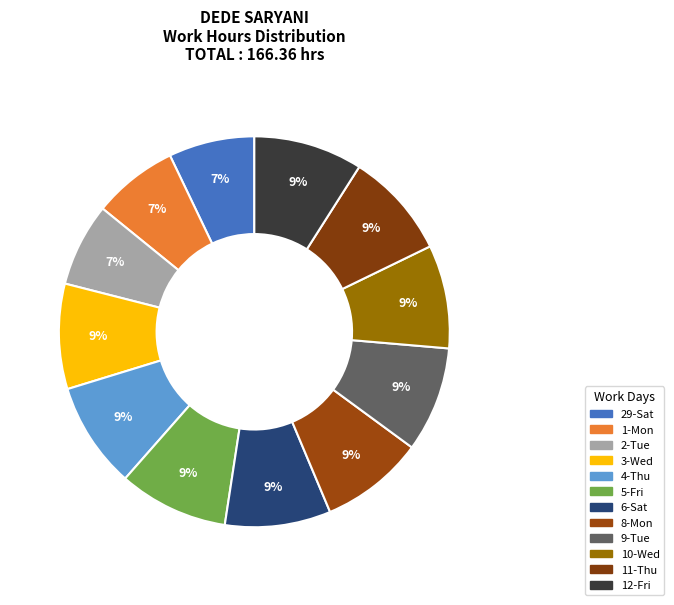

True or false: 4-Thu accounts for 22% of the total.

False